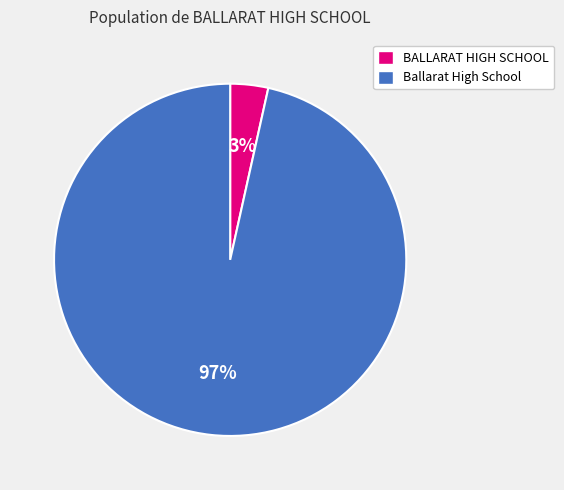

Rank the categories by value from highest to lowest.

Ballarat High School, BALLARAT HIGH SCHOOL